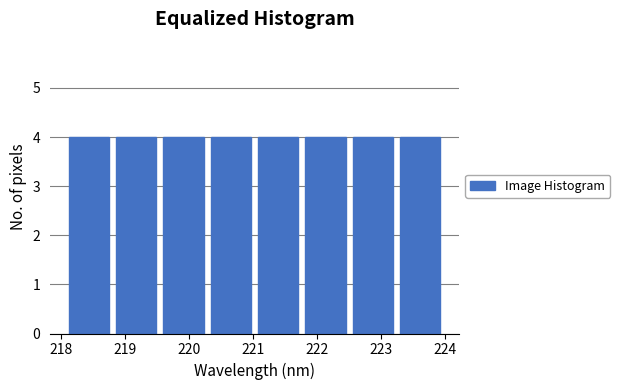

Reading left to right, list every bar in this chart as the range it spans on the x-axis followed by its height. Neither the bar edges nor the heights are printed on the chart, so give them approximately, as read against the axes.

218.1 to 218.8: 4
218.8 to 219.5: 4
219.5 to 220.3: 4
220.3 to 221.0: 4
221.0 to 221.8: 4
221.8 to 222.5: 4
222.5 to 223.2: 4
223.2 to 224.0: 4